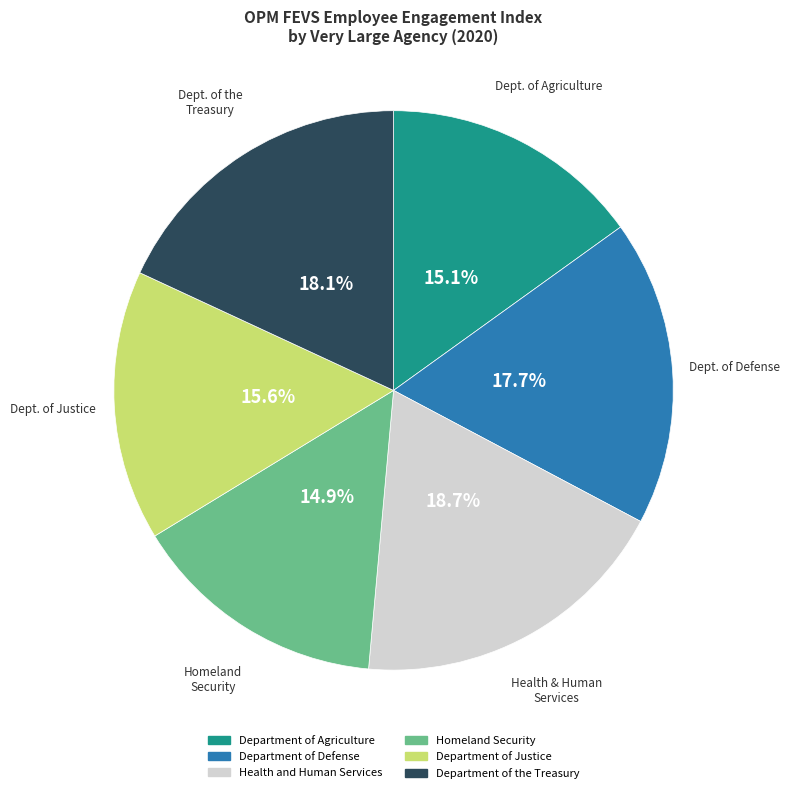

Is there any slice that represents more than half of the pie?

No